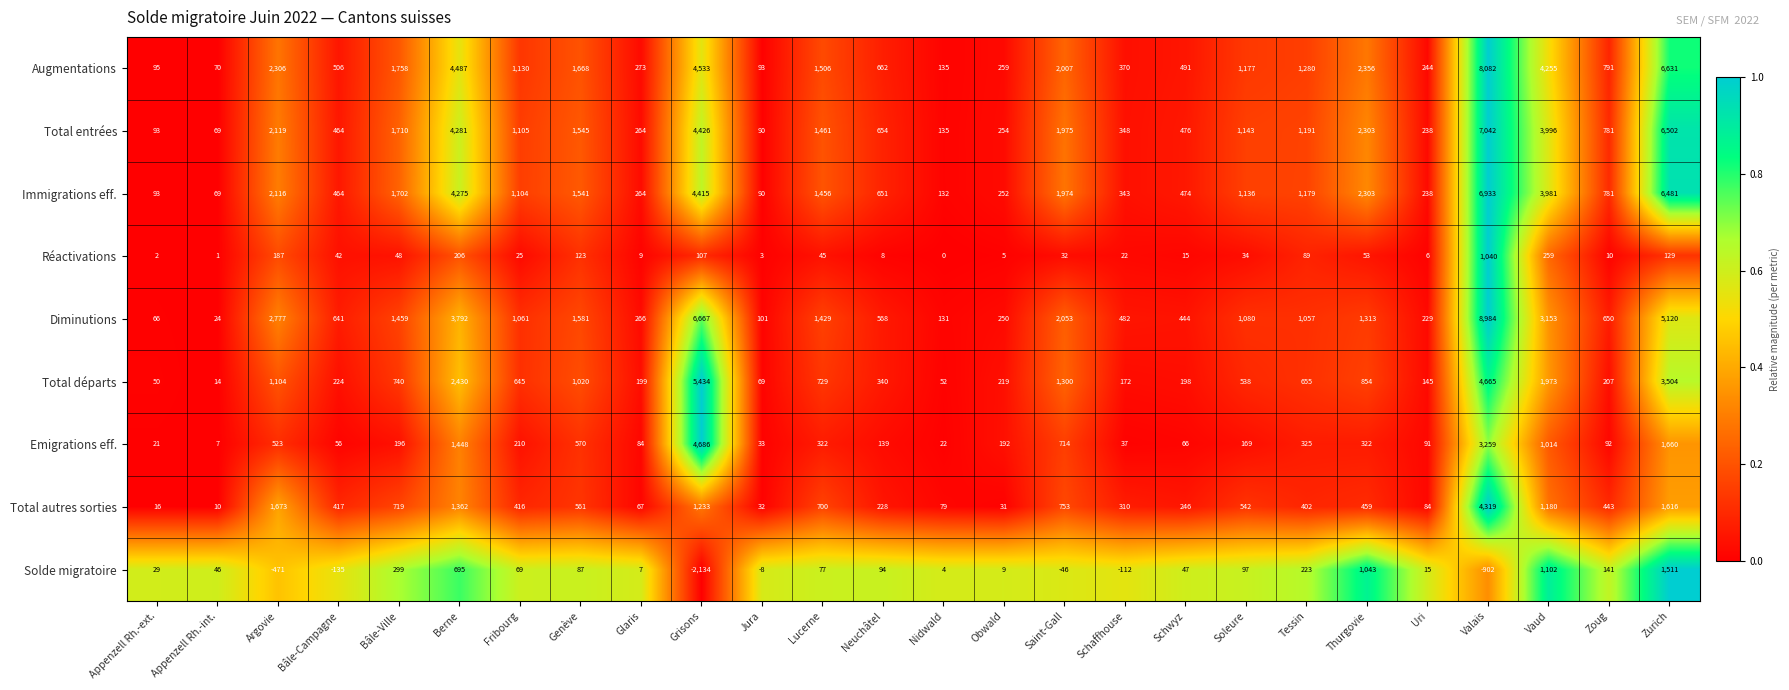

What is the difference between the Total départs values at Tessin and Genève?

365